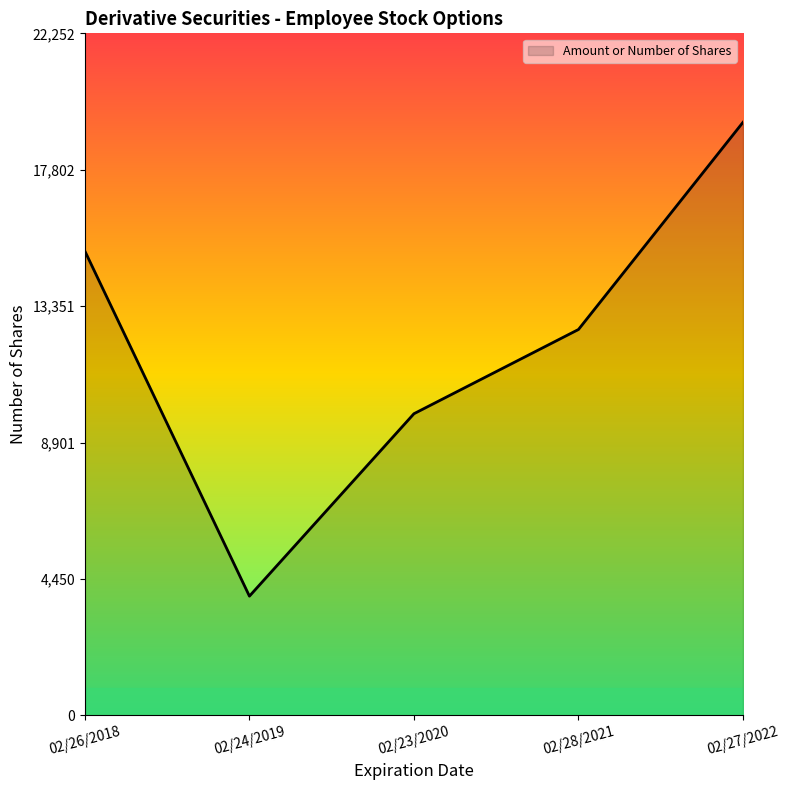

True or false: the data shows 4632 at 02/26/2018.

False